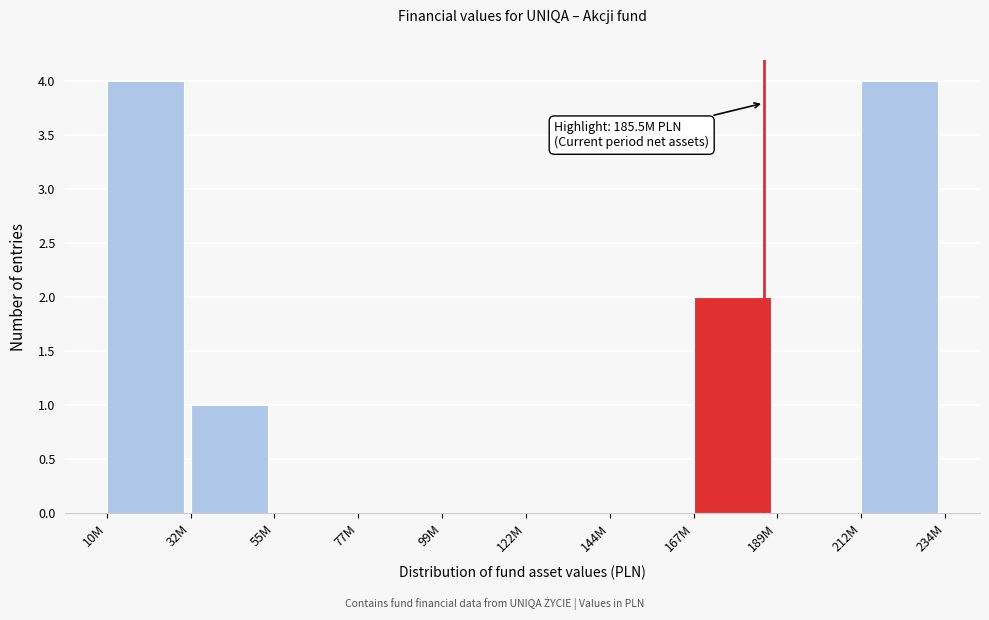

Reading left to right, list all the values displayed in this chart.

10M=4	32M=1	55M=0	77M=0	99M=0	122M=0	144M=0	167M=2	189M=0	212M=4